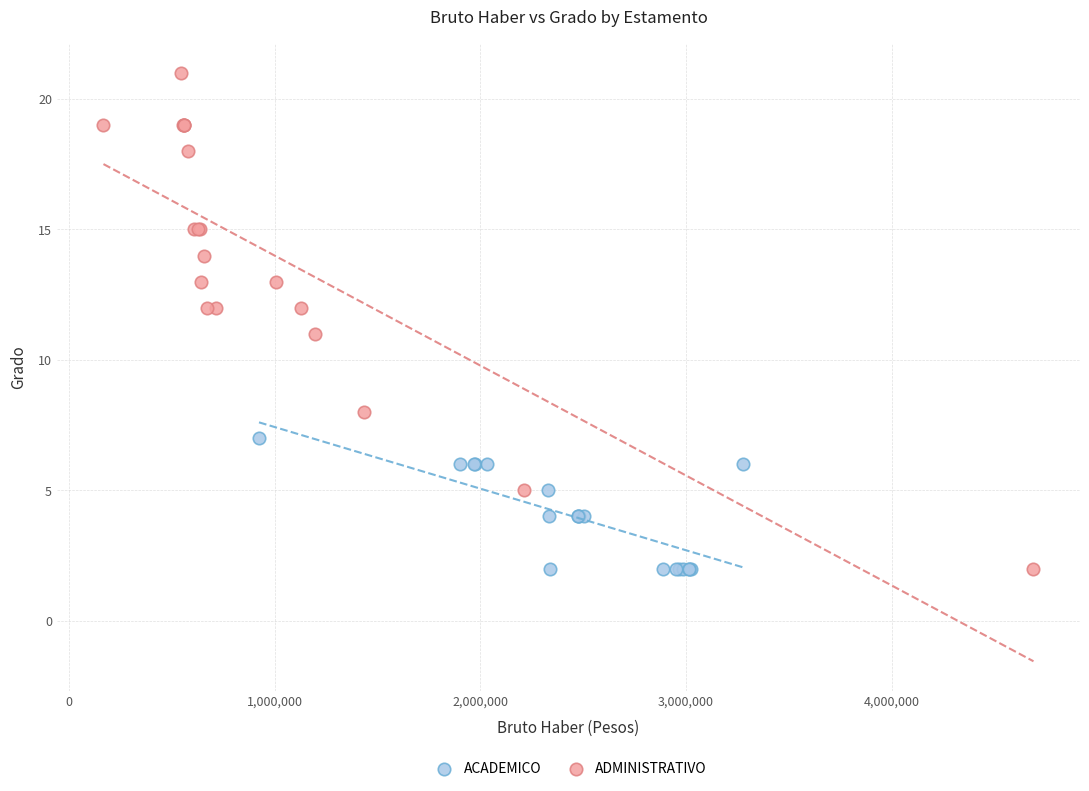

Which series has the largest Y range (max minus min)?

ADMINISTRATIVO